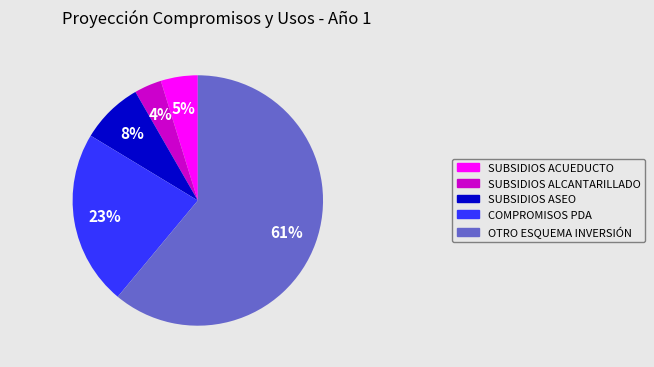

Rank the categories by value from lowest to highest.

SUBSIDIOS ALCANTARILLADO, SUBSIDIOS ACUEDUCTO, SUBSIDIOS ASEO, COMPROMISOS PDA, OTRO ESQUEMA INVERSIÓN